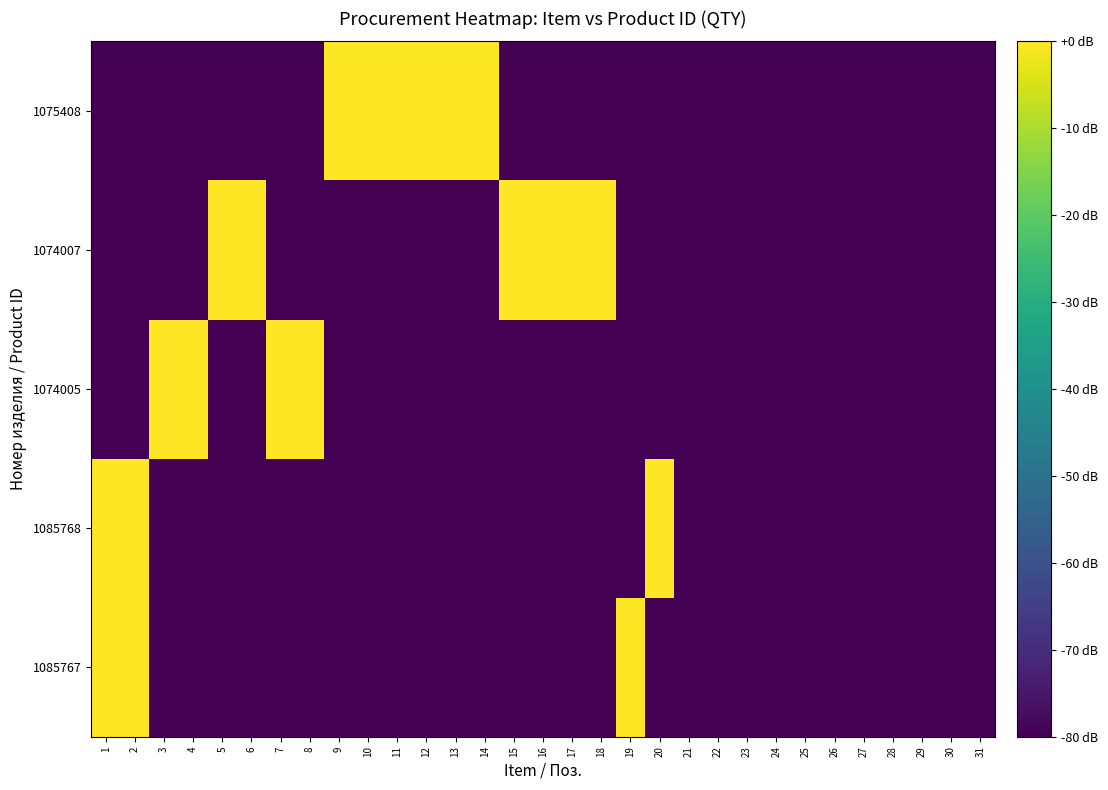

Which has a higher value, 19 or 9?

19